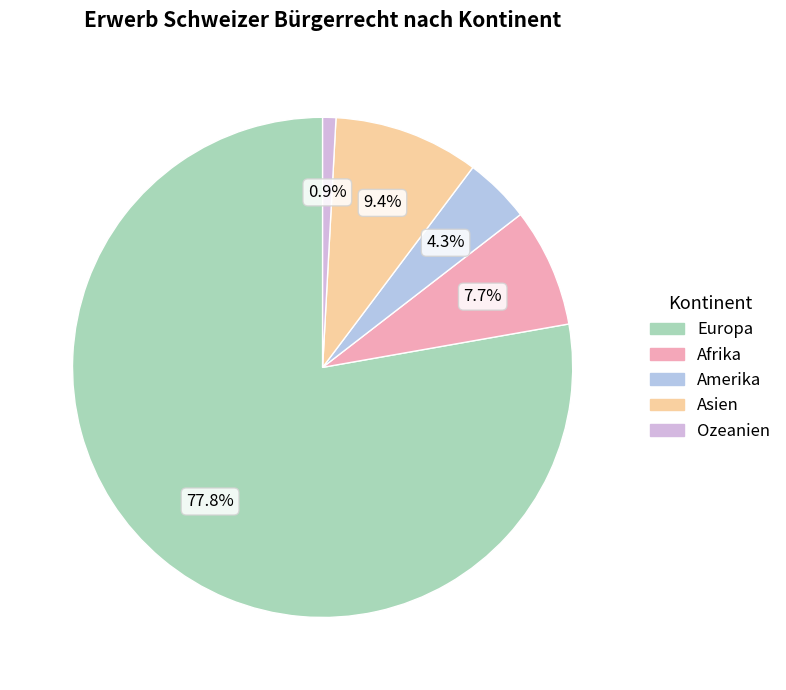

Which category accounts for the majority?

Europa